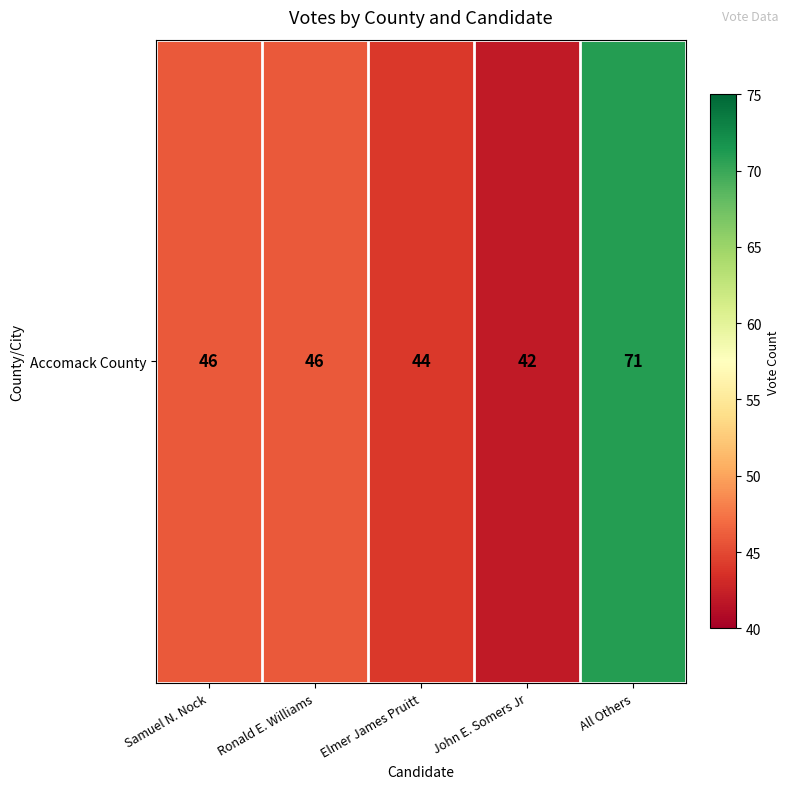

Reading right to left, list all the values displayed in this chart.

71	42	44	46	46